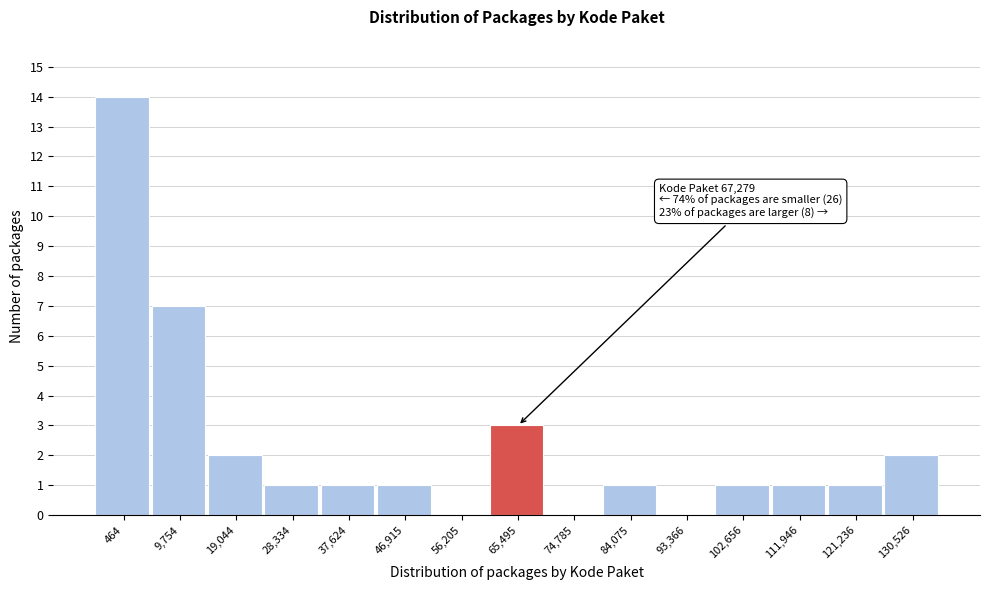

Reading left to right, what are all the values shown in this chart?

464=14	9,754=7	19,044=2	28,334=1	37,624=1	46,915=1	56,205=0	65,495=3	74,785=0	84,075=1	93,366=0	102,656=1	111,946=1	121,236=1	130,526=2